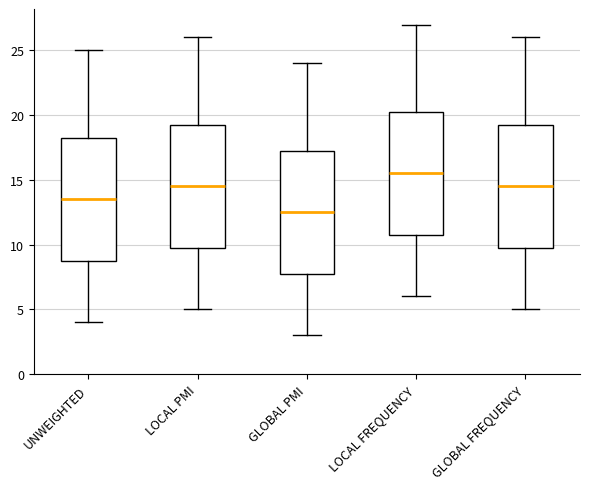

Where is the upper edge of the box for LOCAL FREQUENCY on the y-axis? The values are not printed on the chart, so give them approximately, as read against the axis.

20.5